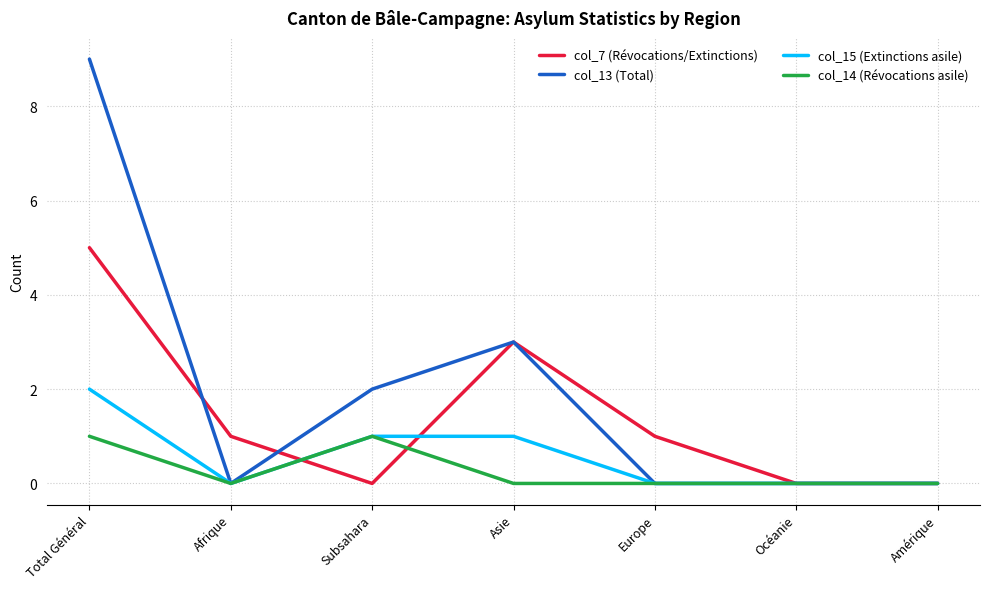

What are all the series names shown in the legend?

col_7 (Révocations/Extinctions), col_13 (Total), col_15 (Extinctions asile), col_14 (Révocations asile)